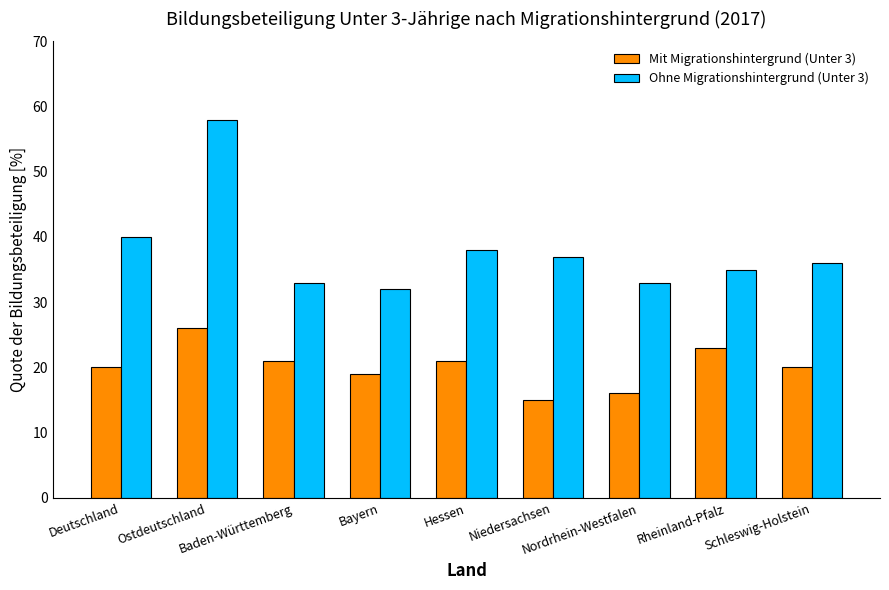

Which series has the widest spread of values?

Ohne Migrationshintergrund (Unter 3)